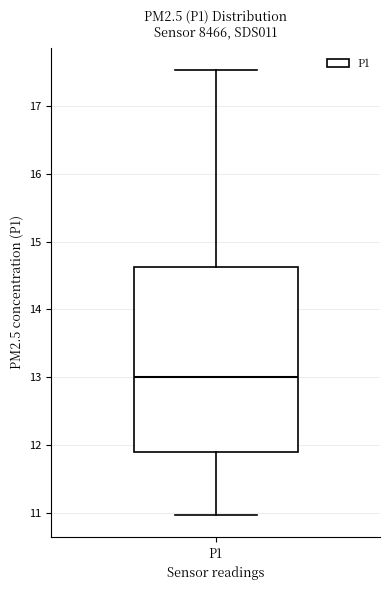

Where is the upper edge of the box for P1 on the y-axis? The values are not printed on the chart, so give them approximately, as read against the axis.

14.6